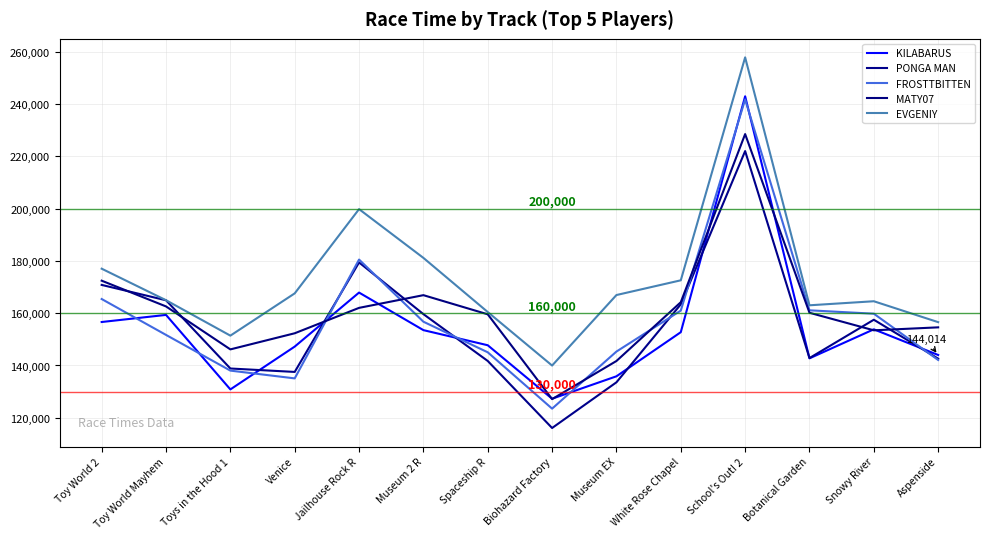

At Museum EX, list the series in order from largest to smallest.

EVGENIY, FROSTTBITTEN, MATY07, KILABARUS, PONGA MAN